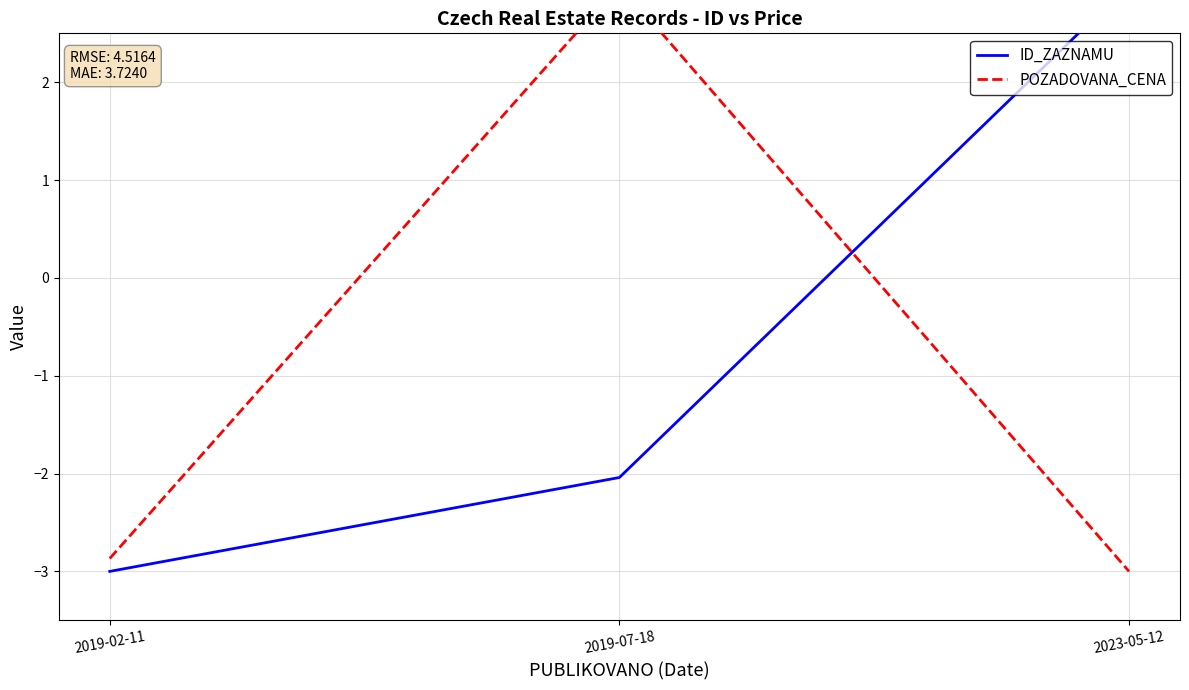

Read the ID_ZAZNAMU value at 2023-05-12.

3.0